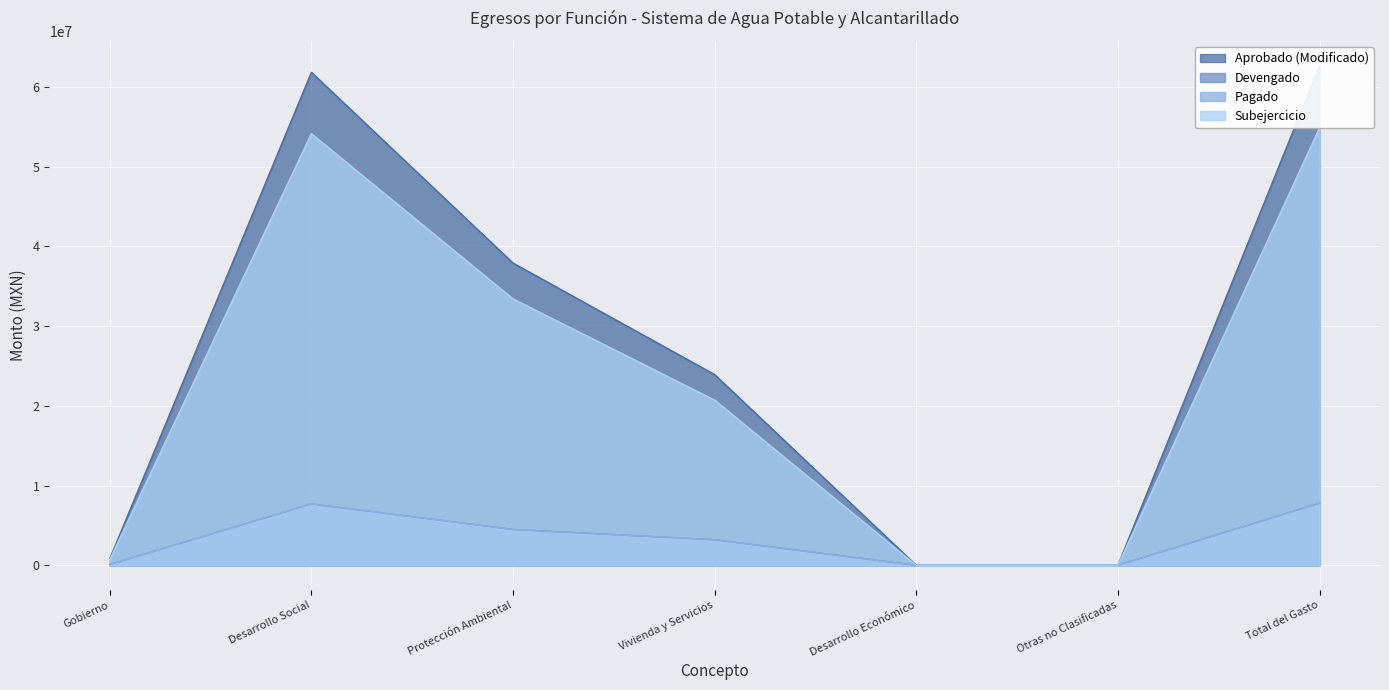

What is the label of the 7th point from the right?

Gobierno